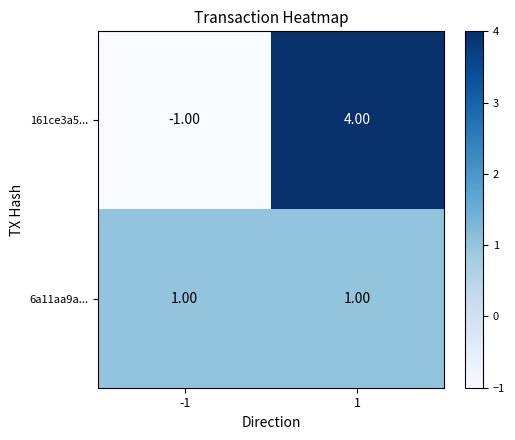

What is the sum of all 161ce3a5... values?

3